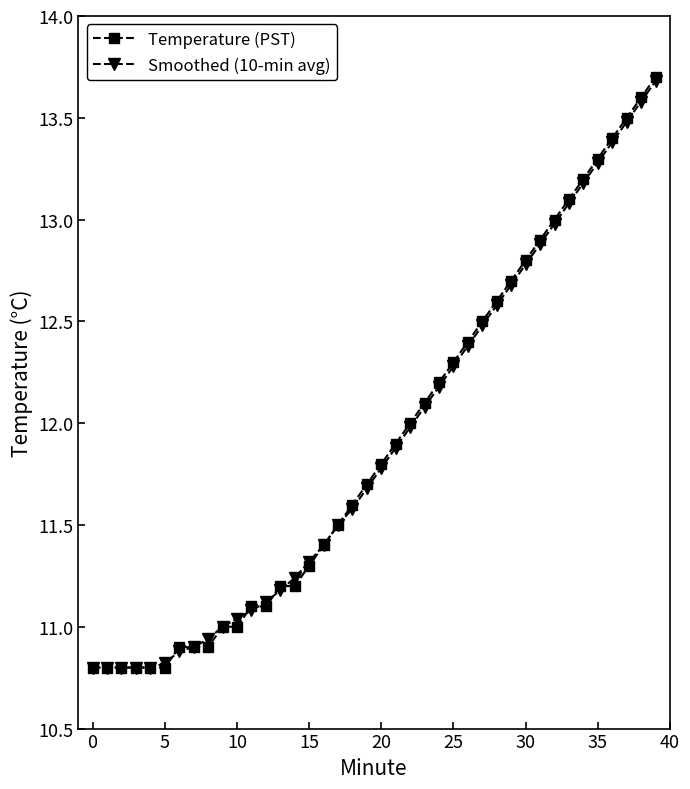

Which series has the widest spread of values?

Temperature (PST)